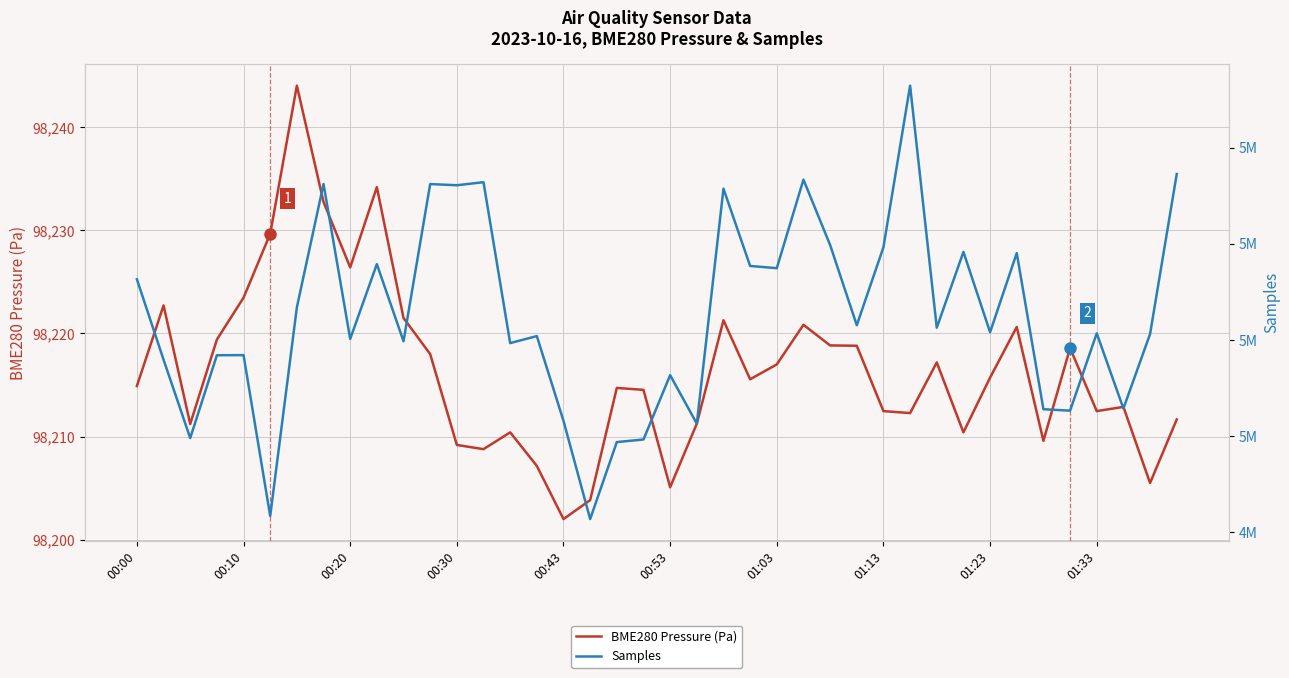

Reading left to right, transcribe all the data shown in this chart.

BME280 Pressure (Pa): 98214.9	98222.7	98211.2	98219.4	98223.5	98229.7	98244.0	98232.8	98226.4	98234.2	98221.5	98218.0	98209.2	98208.8	98210.4	98207.2	98202.0	98203.8	98214.7	98214.5	98205.1	98211.2	98221.3	98215.6	98217.0	98220.8	98218.8	98218.8	98212.5	98212.3	98217.2	98210.4	98215.7	98220.6	98209.6	98218.6	98212.5	98212.9	98205.5	98211.7
Samples: 5032585.0	5015852.0	4999541.0	5016782.0	5016800.0	4983308.0	5026751.0	5052414.0	5020172.0	5035741.0	5019687.0	5052405.0	5052161.0	5052797.0	5019306.0	5020766.0	5003122.0	4982677.0	4998705.0	4999244.0	5012631.0	5002547.0	5051452.0	5035364.0	5034896.0	5053333.0	5039726.0	5023026.0	5039268.0	5072886.0	5022518.0	5038285.0	5021571.0	5038048.0	5005548.0	5005239.0	5021336.0	5005696.0	5021200.0	5054489.0